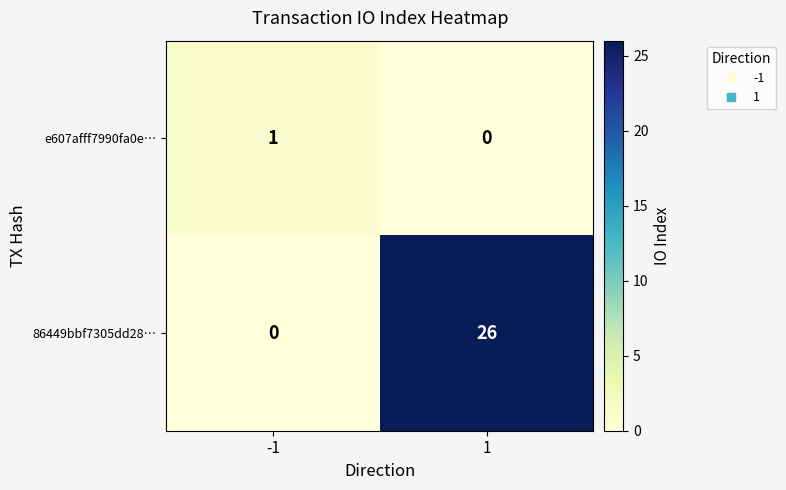

What is the total value across all series at 1?

26